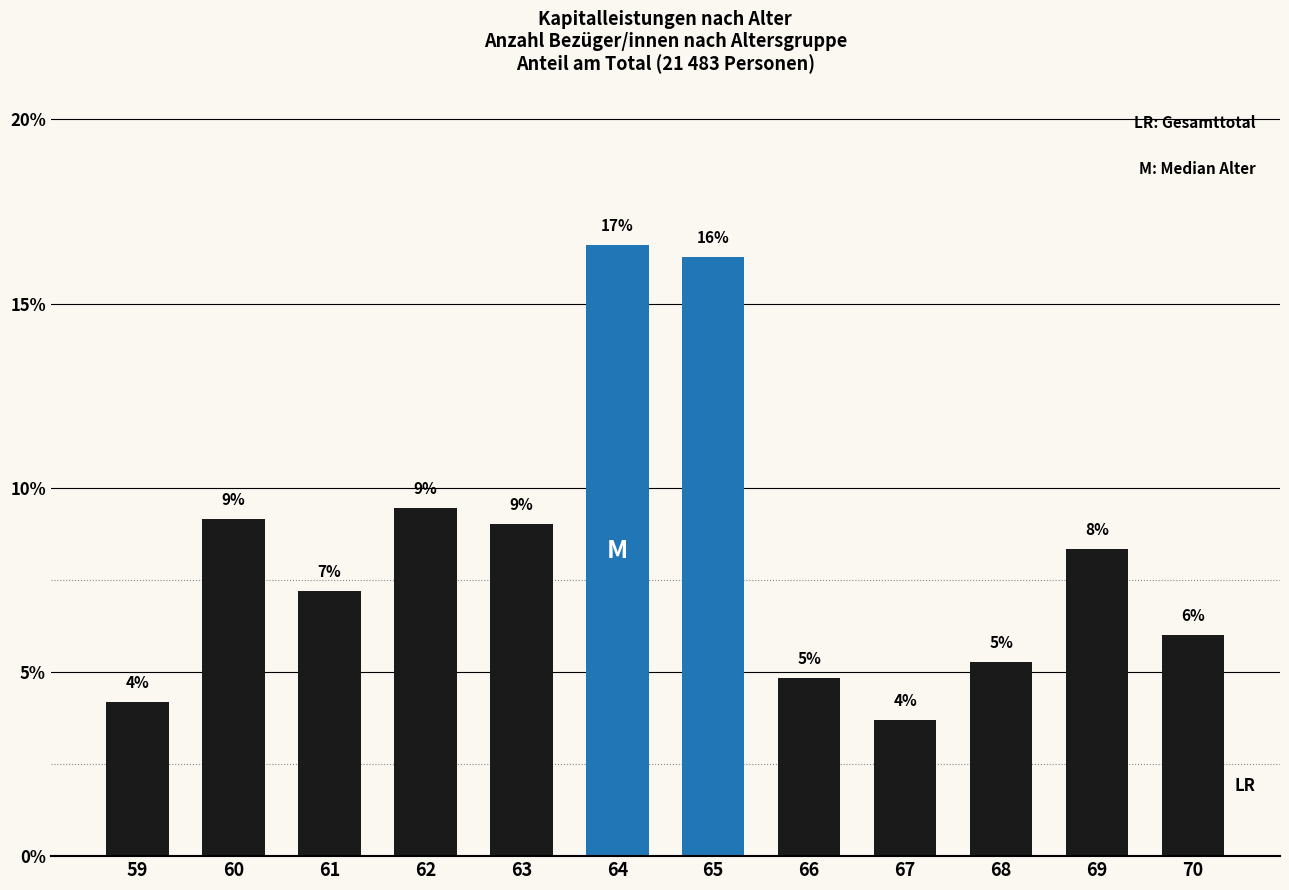

Which has a higher value, 67 or 63?

63